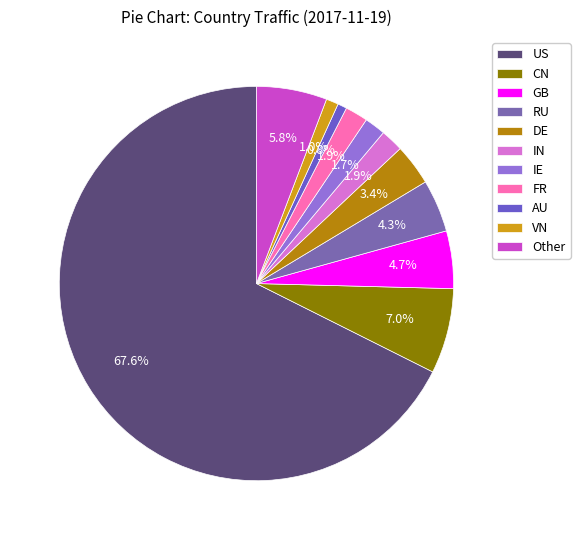

What percentage is the FR slice, to the nearest percent?

2%